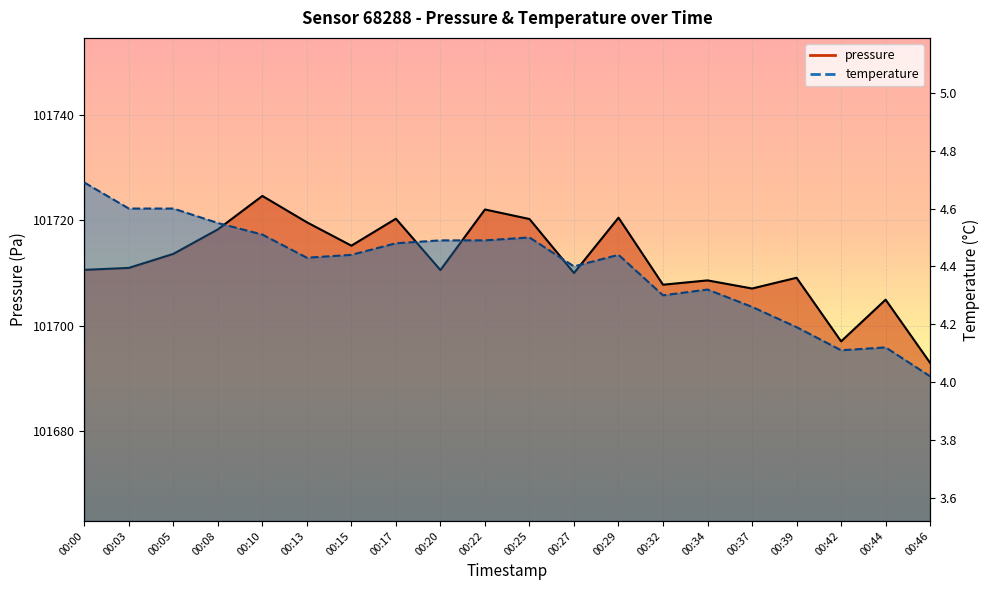

At which category is the sum across all series the highest?

00:10